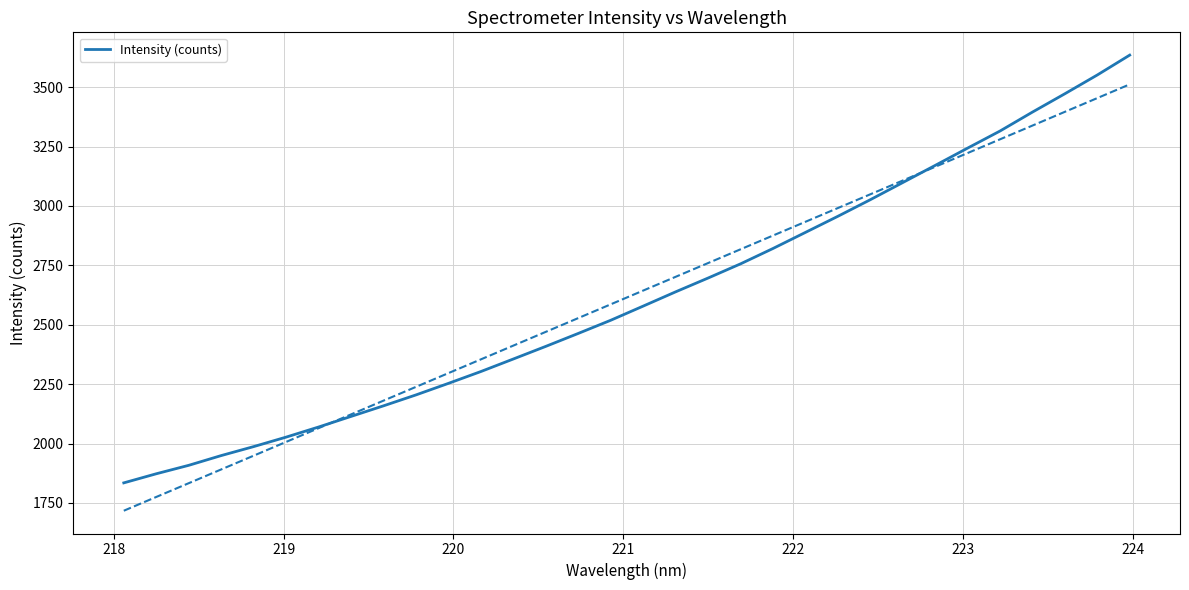

What is the value of the 5th point from the left?

1987.3